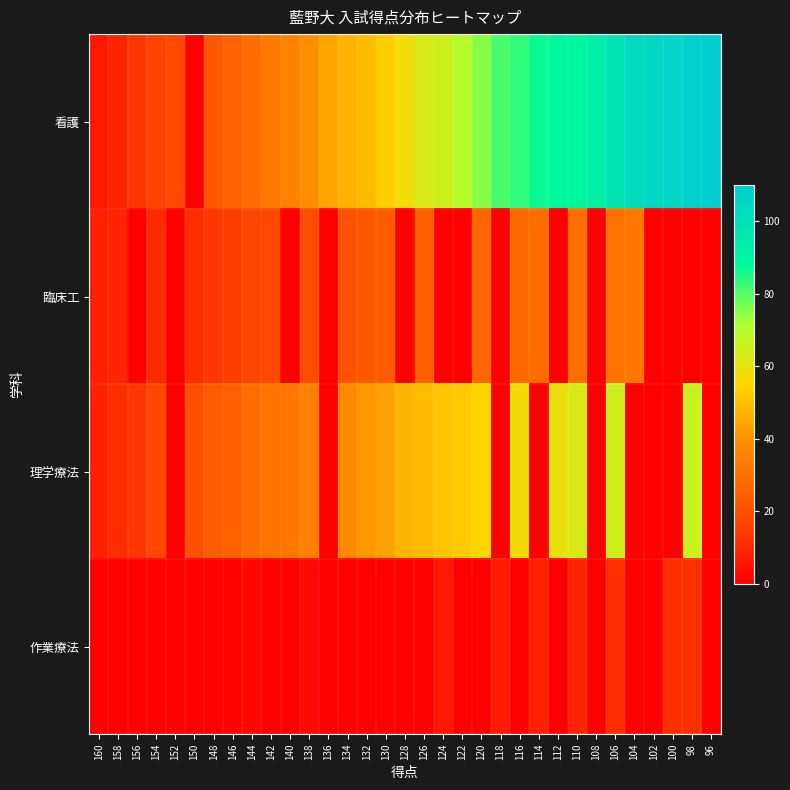

How many series are shown in this chart?

4